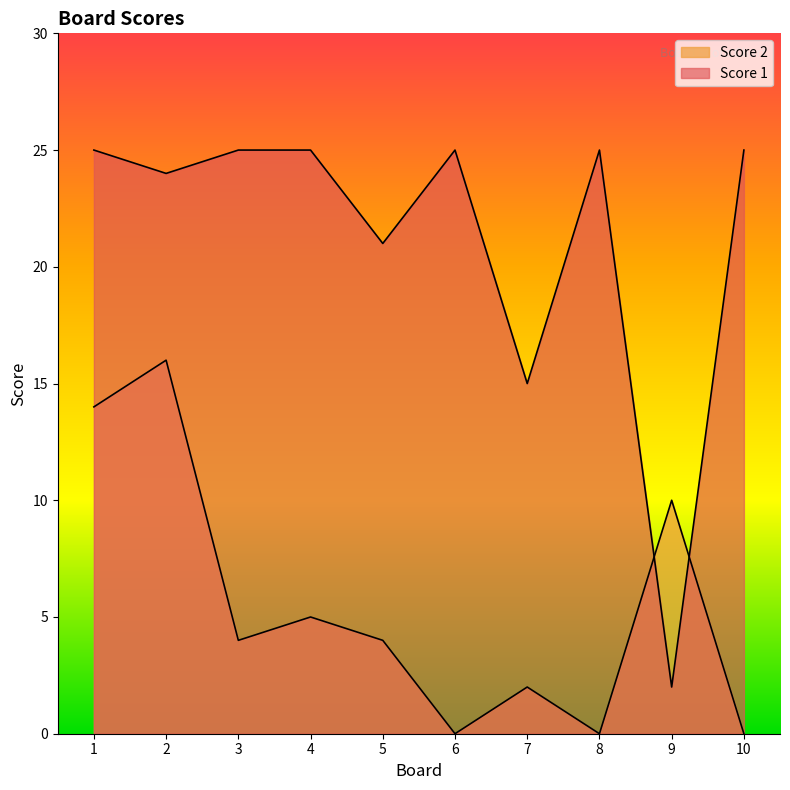

At which category does Score 2 reach its first local peak?

2